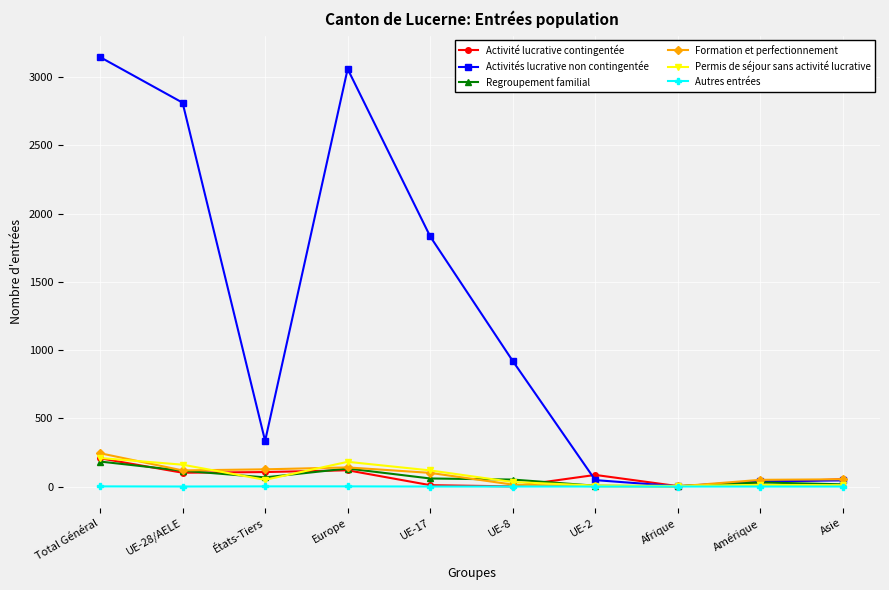

The Autres entrées series shows 0 at UE-8. True or false?

True